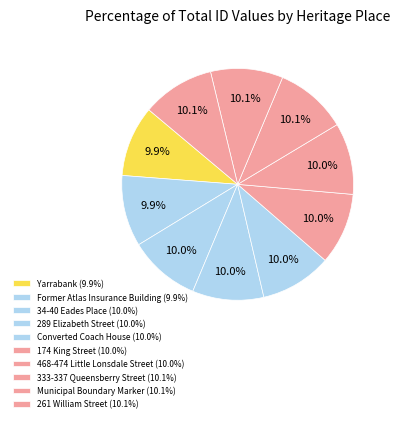

How many segments does this pie chart have?

10